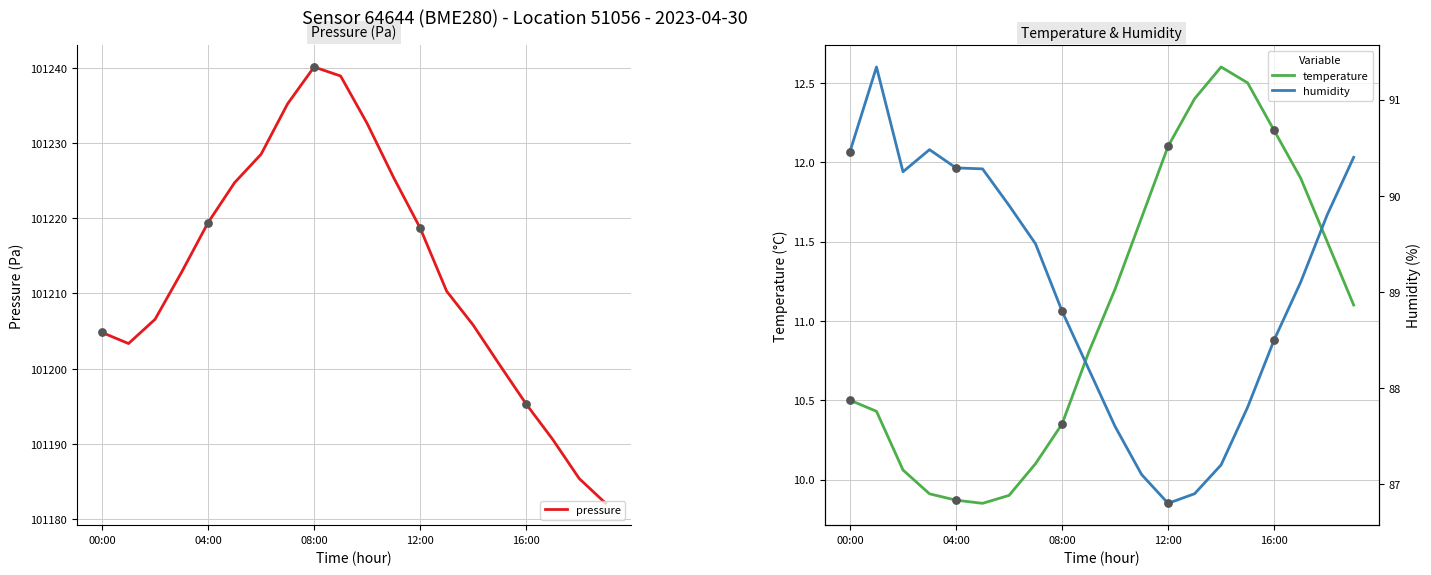

Which series reaches the minimum Y coordinate?

temperature